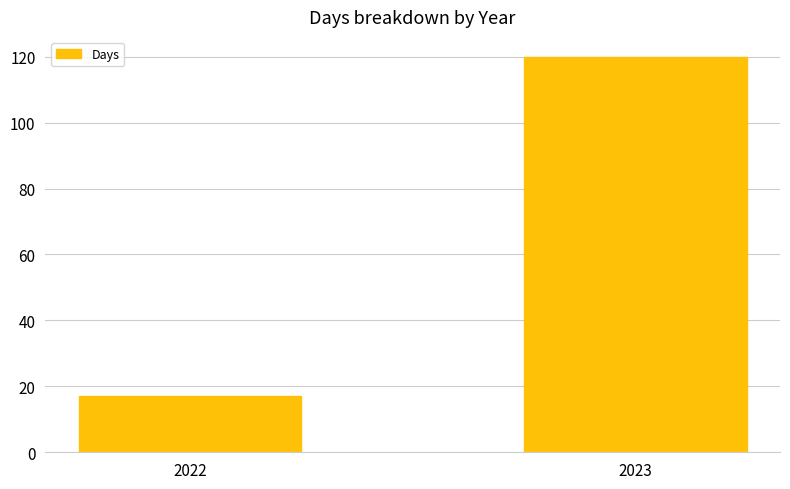

How many bars are there in total?

2